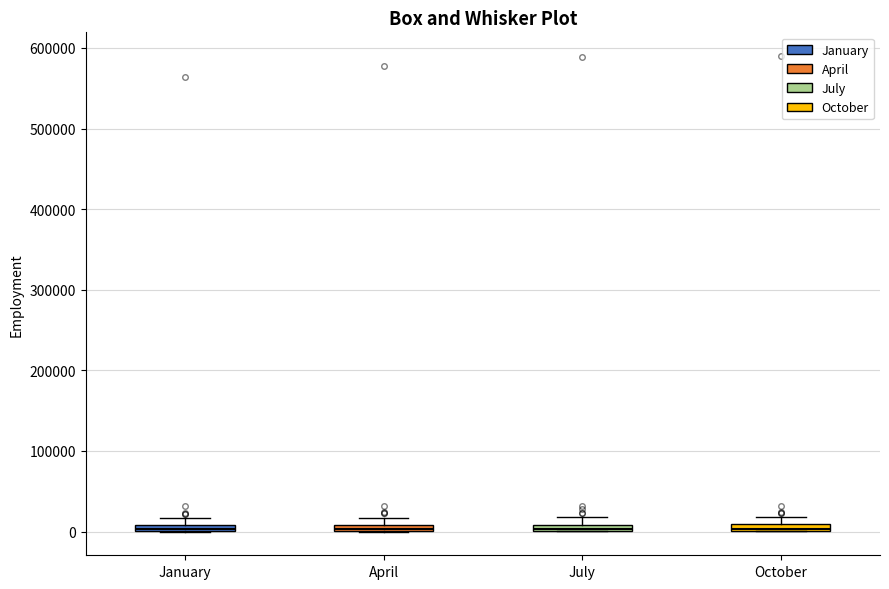

Where is the lower edge of the box for April on the y-axis? The values are not printed on the chart, so give them approximately, as read against the axis.

0